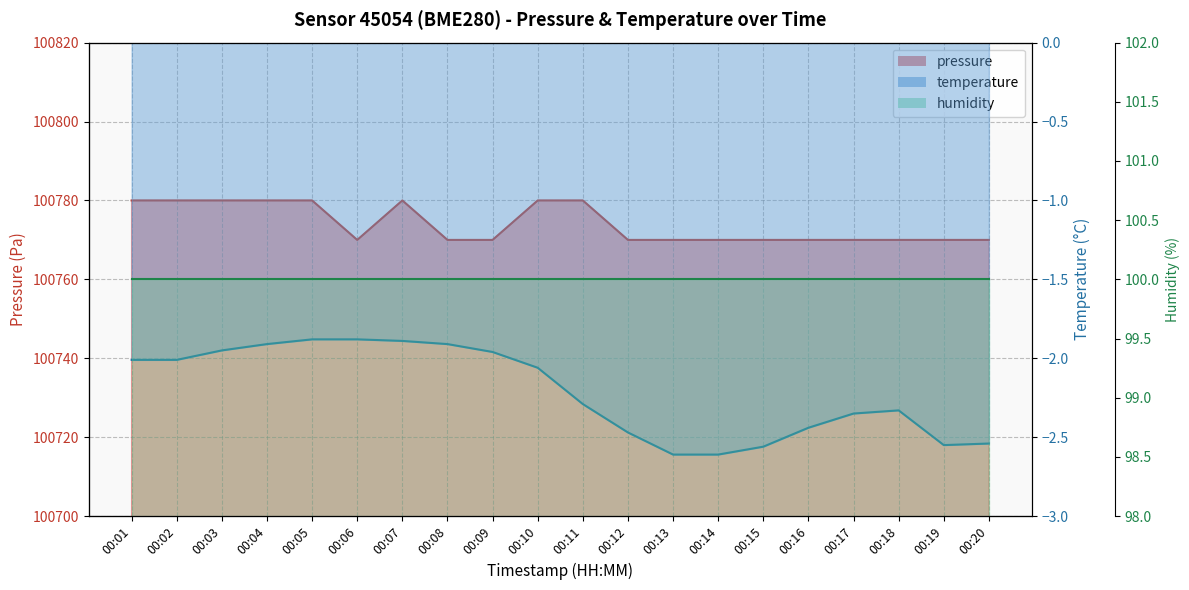

What is the total value across all series at 00:05?

100778.1